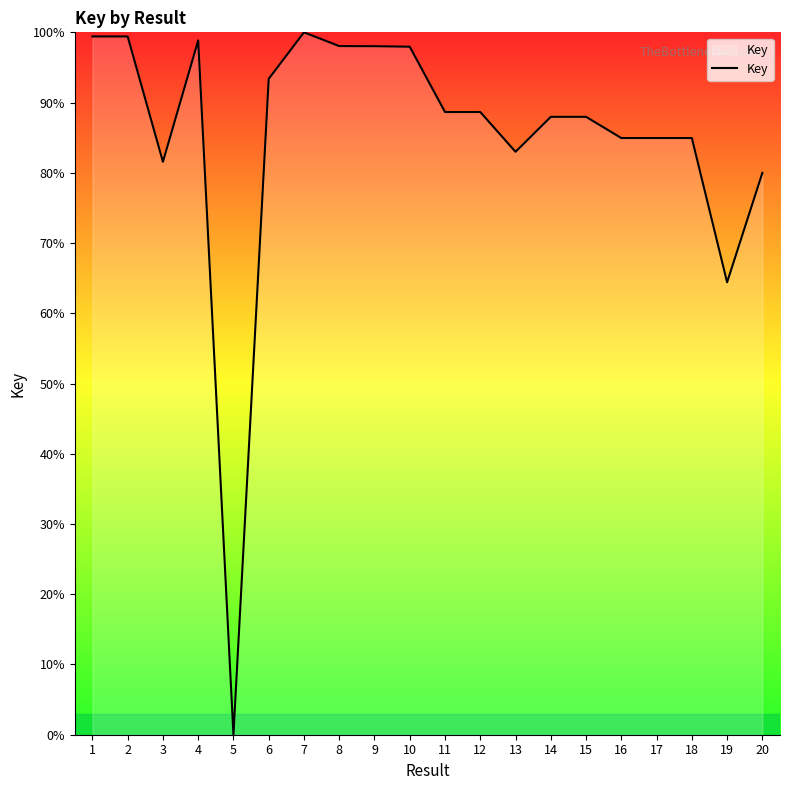

Does the chart have visible grid lines?

No